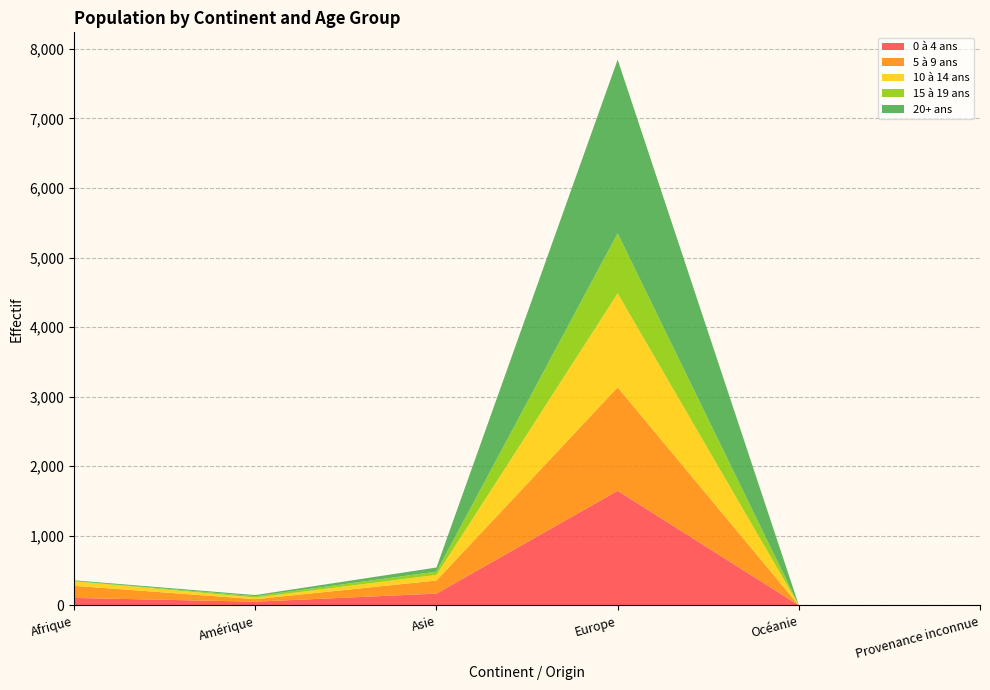

Reading left to right, transcribe all the data shown in this chart.

0 à 4 ans: 108	54	170	1648	1	1
5 à 9 ans: 174	36	188	1487	0	2
10 à 14 ans: 64	23	80	1350	1	0
15 à 19 ans: 4	20	48	864	0	0
20+ ans: 11	16	59	2496	0	0